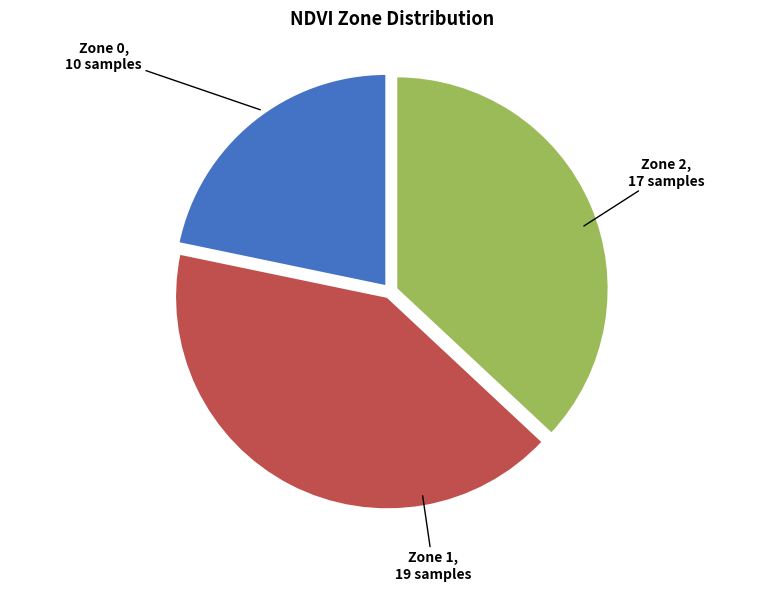

Is there any slice that represents more than half of the pie?

No